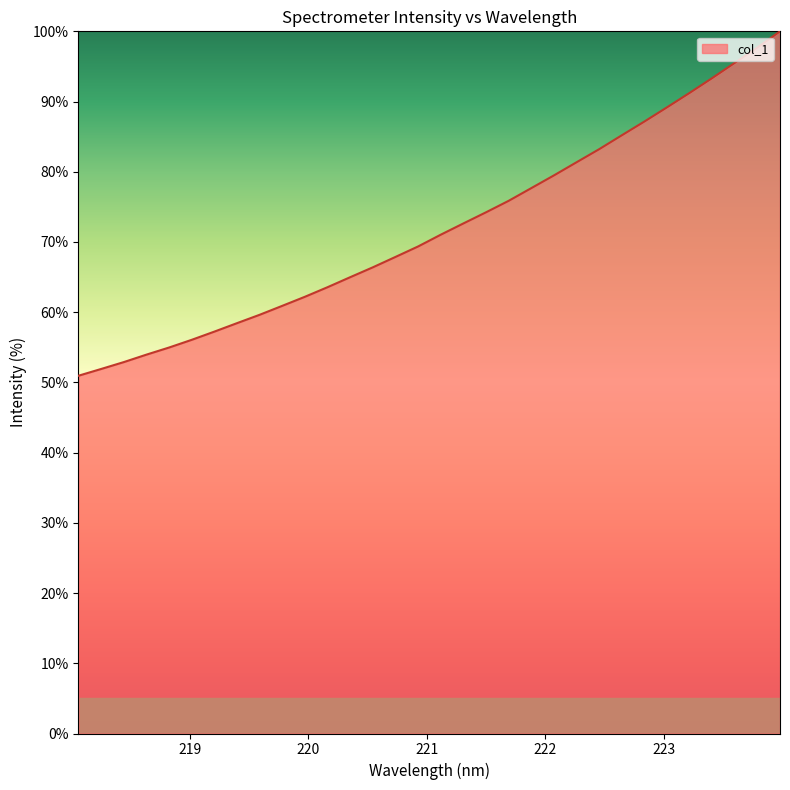

What is the maximum value shown in the chart?

100.0